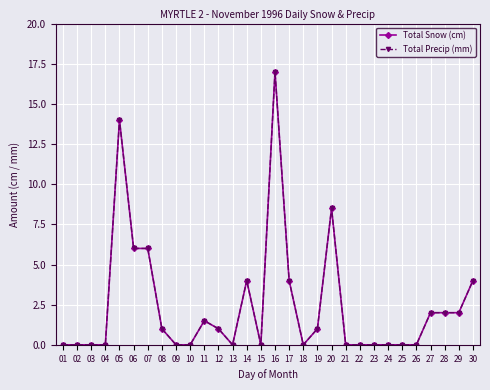

List the series in order of their peak value, highest first.

Total Snow (cm), Total Precip (mm)